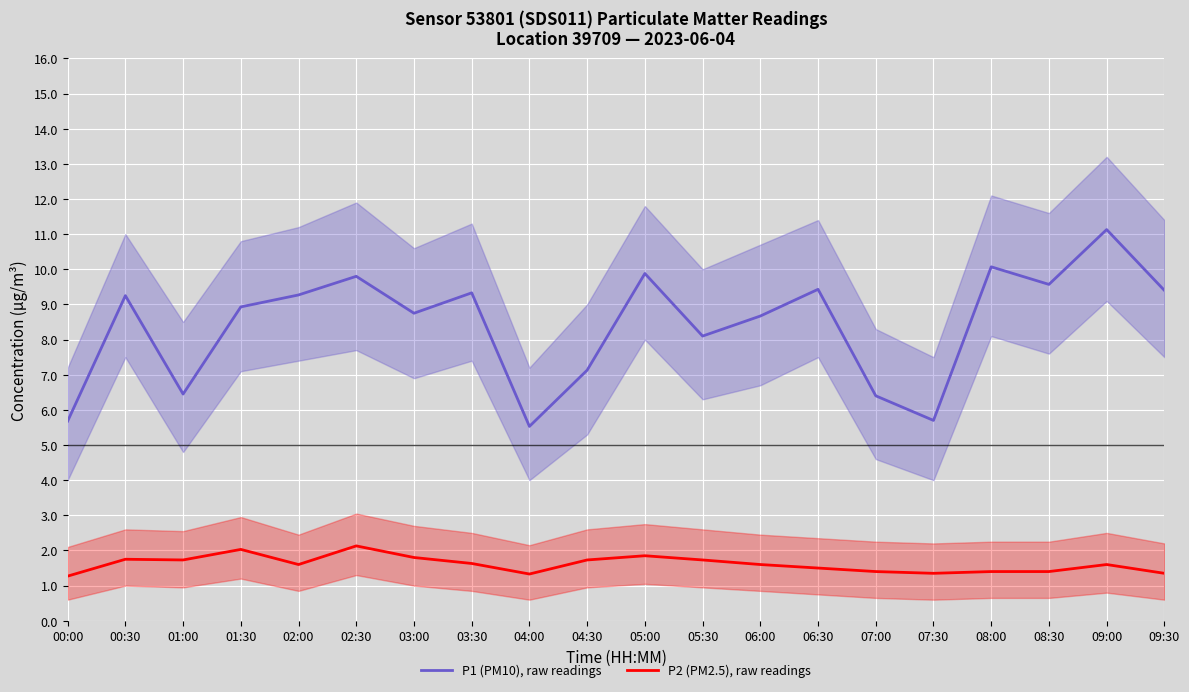

What position from the right is 08:00?

4